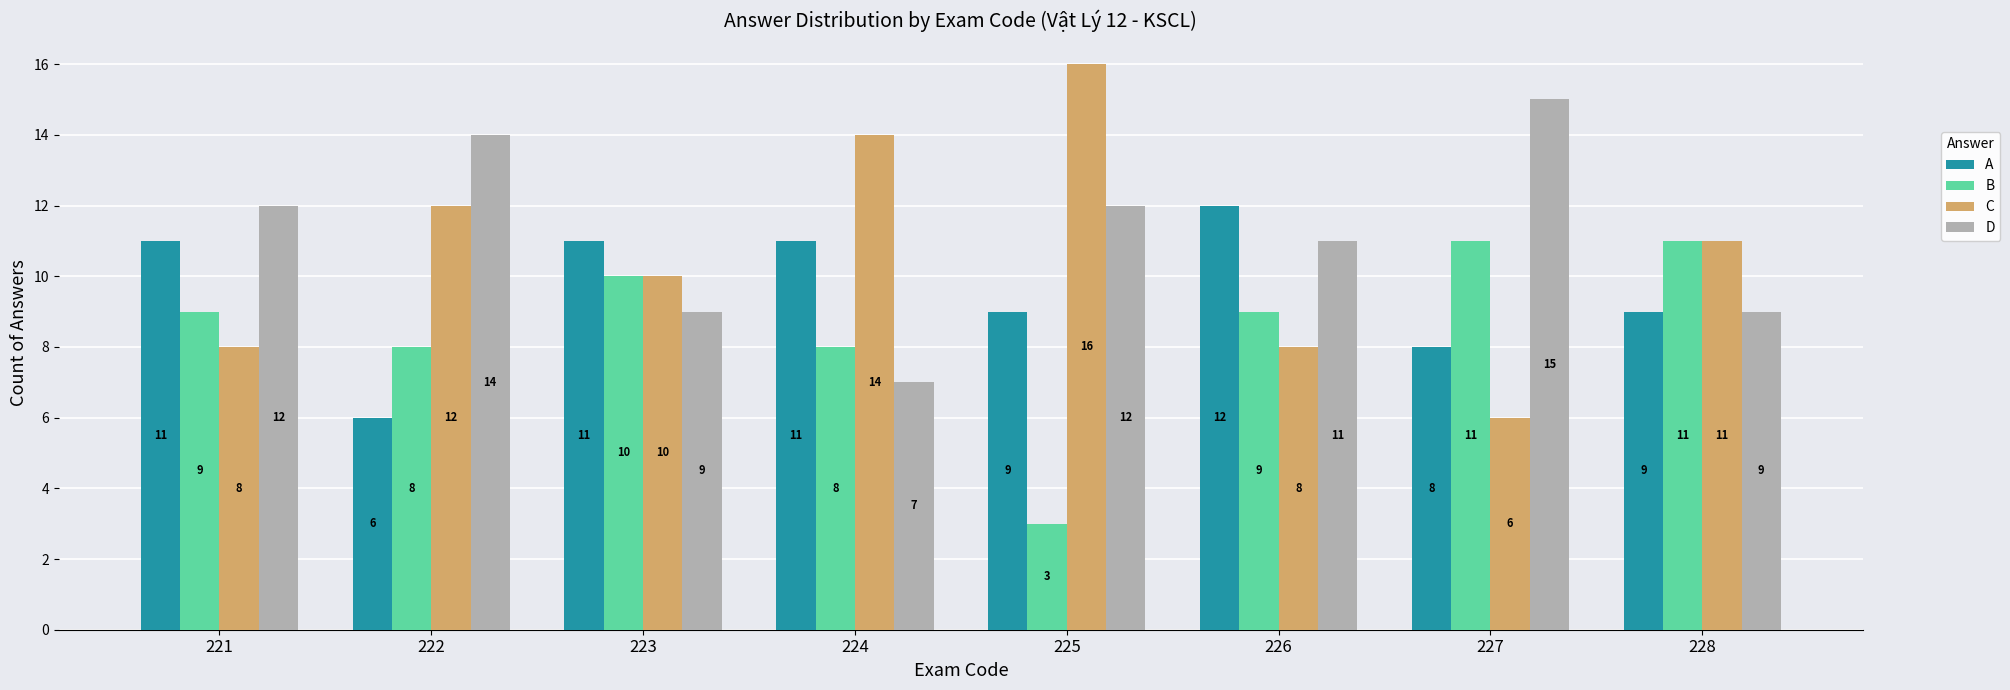

Reading left to right, extract all data points from this chart.

A: 11	6	11	11	9	12	8	9
B: 9	8	10	8	3	9	11	11
C: 8	12	10	14	16	8	6	11
D: 12	14	9	7	12	11	15	9